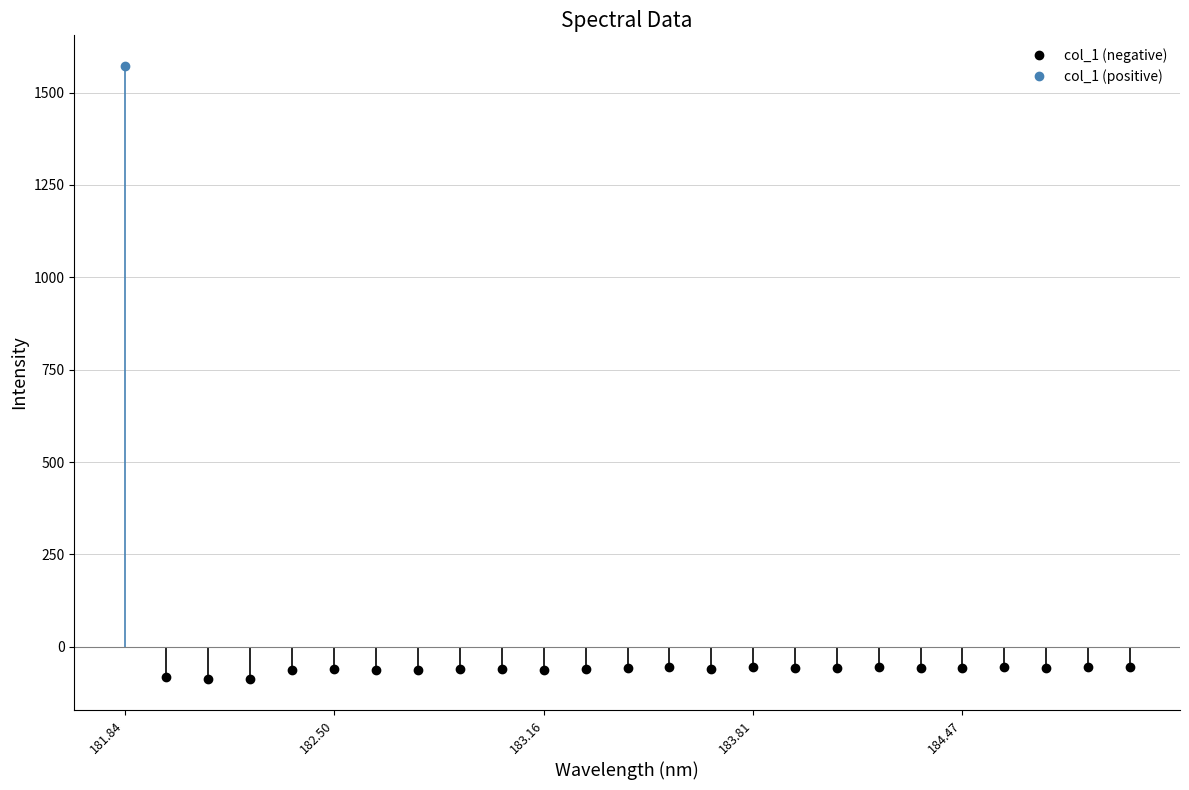

Between 183.6800245112 and 184.5979655002, which is larger?

184.5979655002